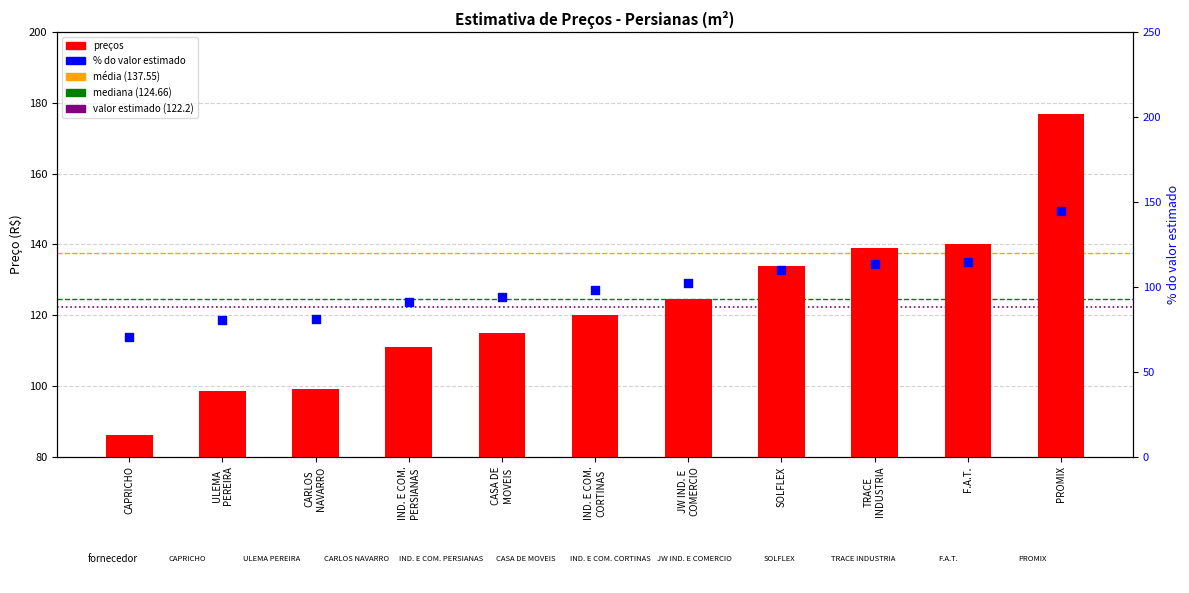

Between PROMIX and CARLOS NAVARRO, which is larger?

PROMIX